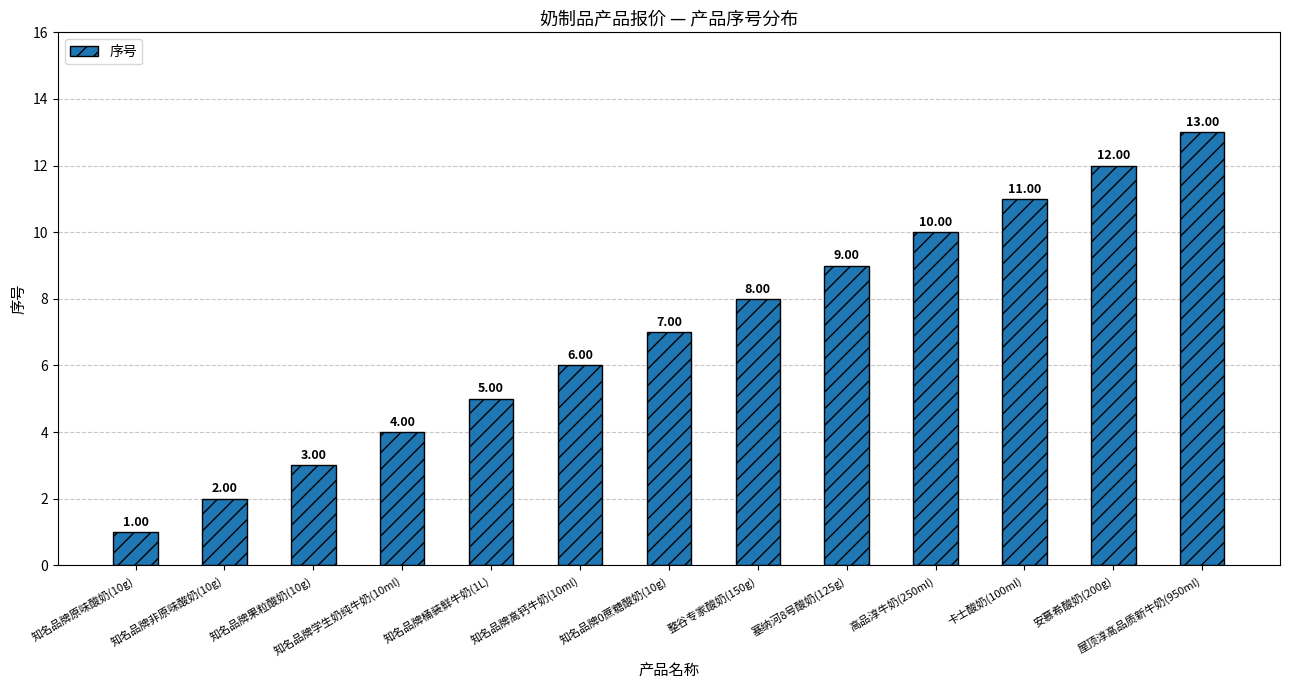

How many distinct data groups are displayed?

1